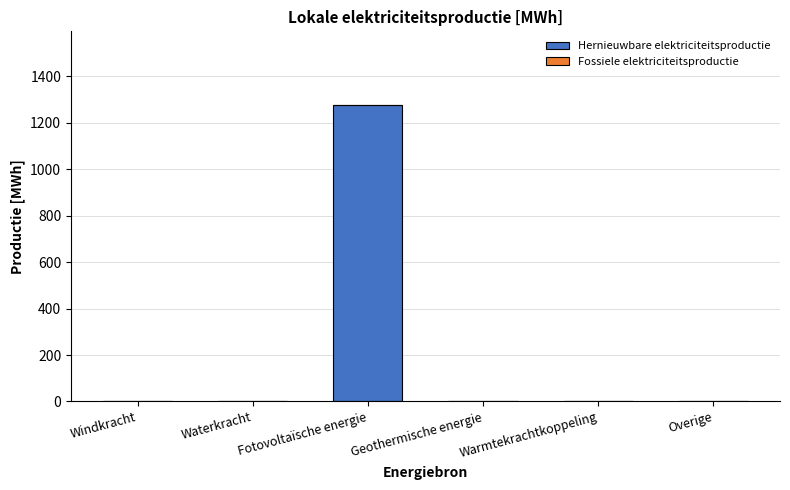

Is it true that the value at Windkracht is -844.2?

False